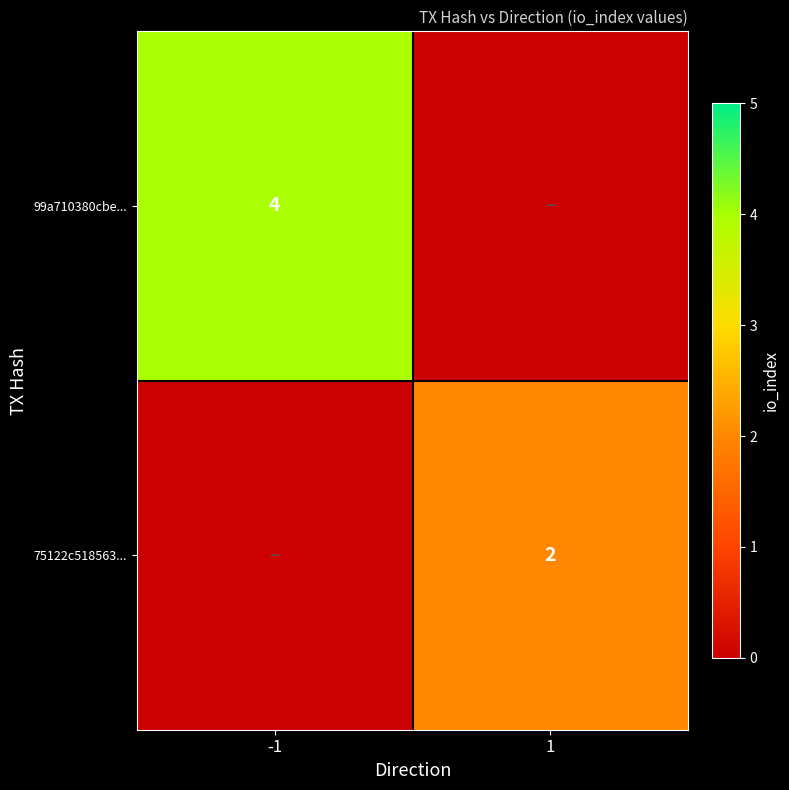

The 75122c518563... series shows 2 at 1. True or false?

True